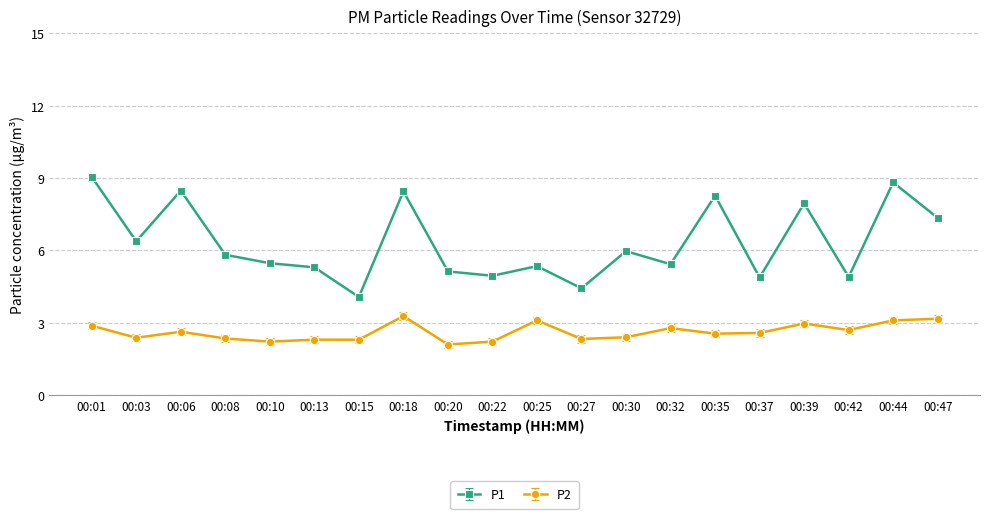

List the series in order of their peak value, lowest first.

P2, P1